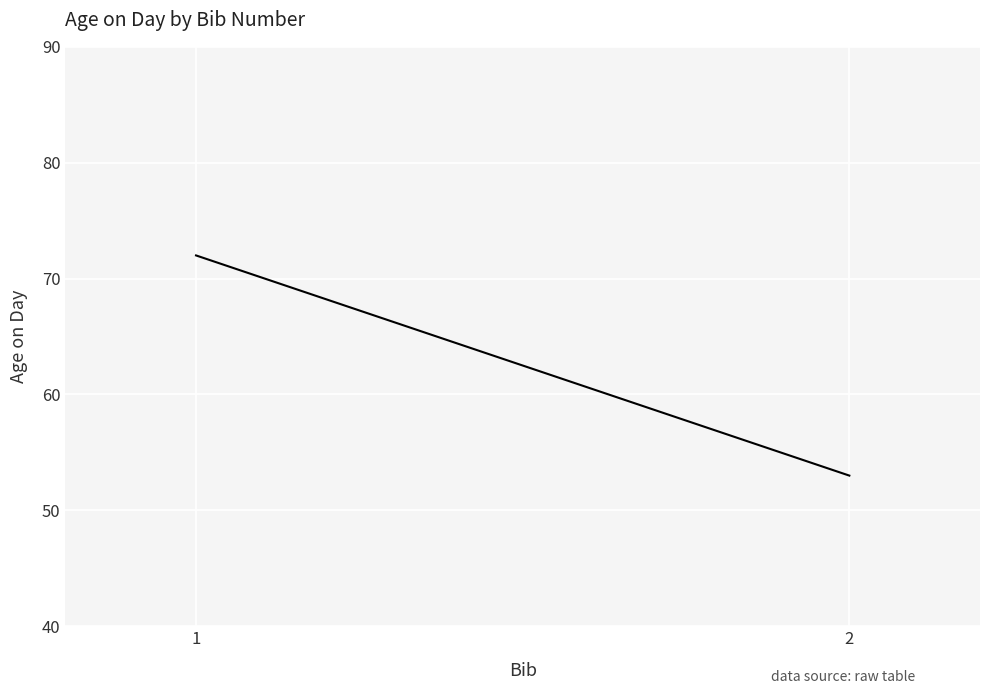

What is the difference between the values at 1 and 2?

19